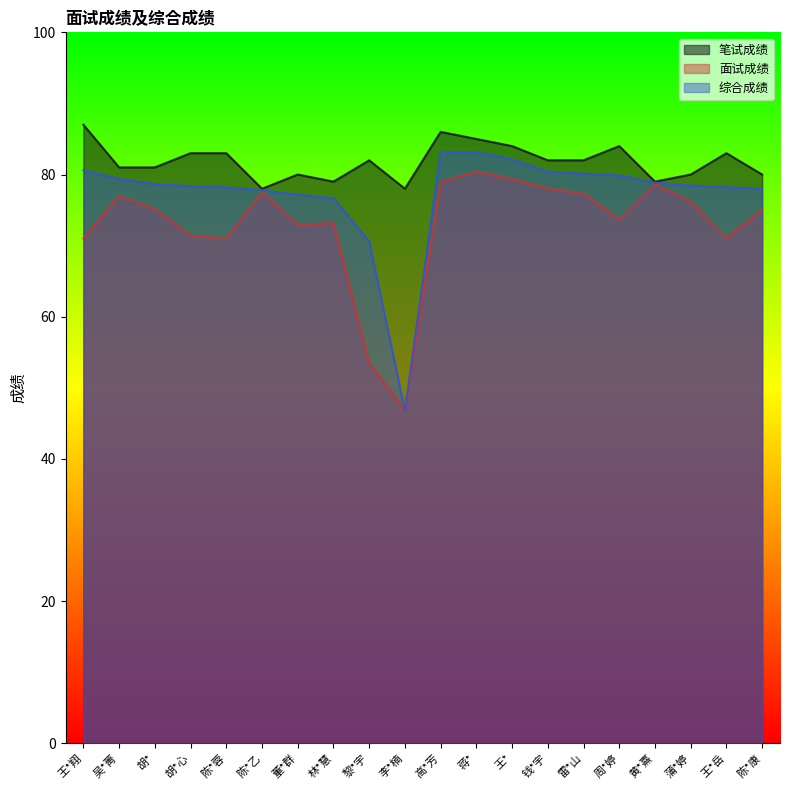

True or false: 面试成绩 and 综合成绩 intersect in this chart.

False